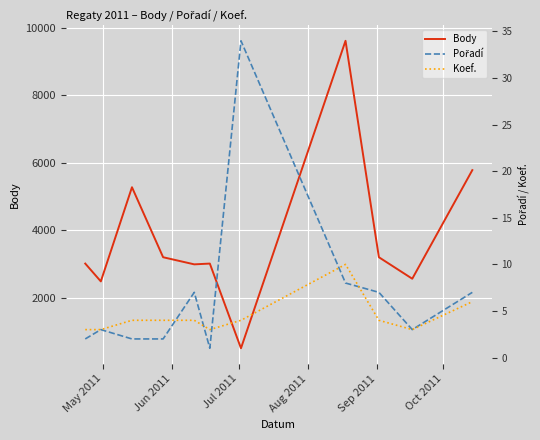

How many data points does each series have?

11